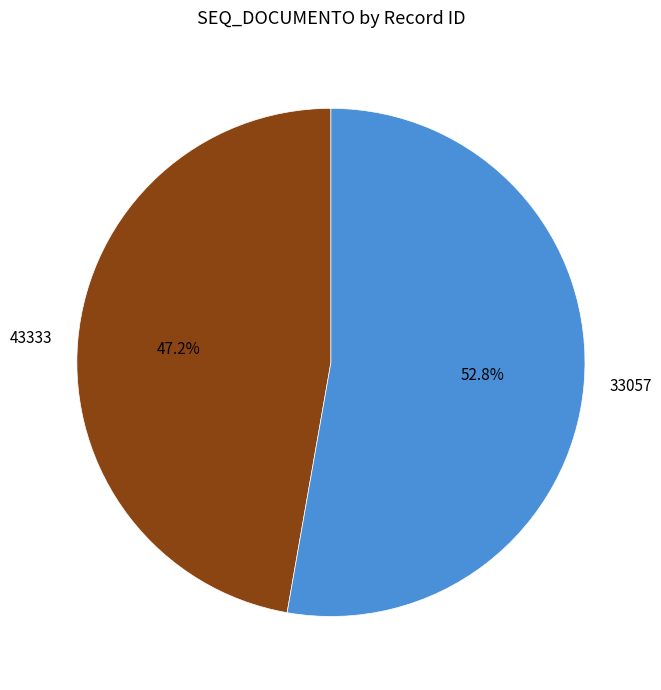

How many segments does this pie chart have?

2